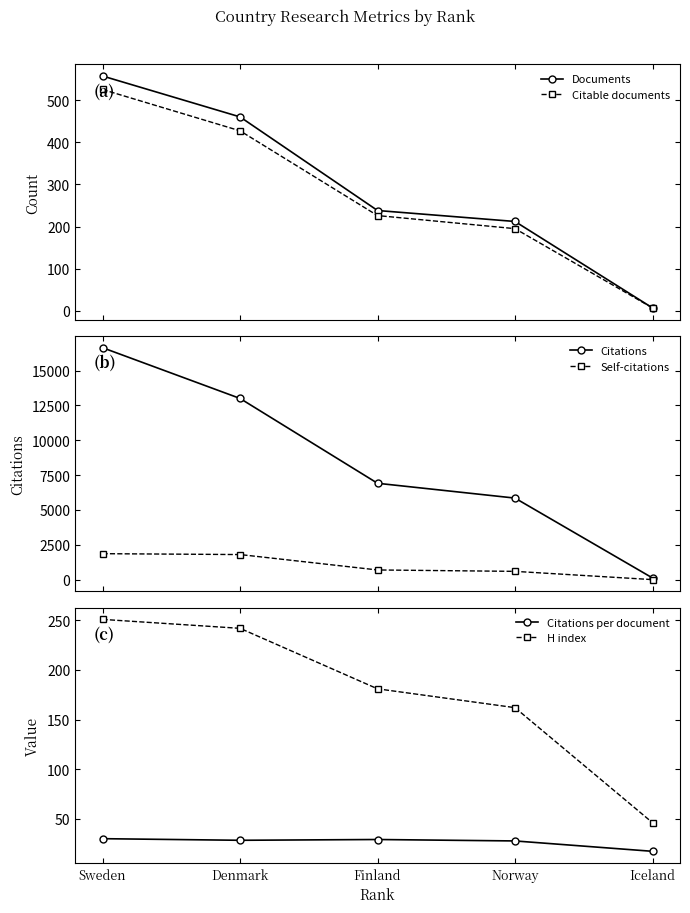

What is the spread (max minus min) of values at Denmark?

12972.7